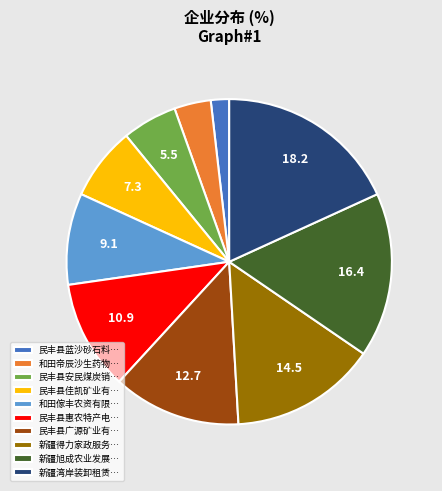

What is the smallest slice in the pie chart?

民丰县蓝沙砂石料…